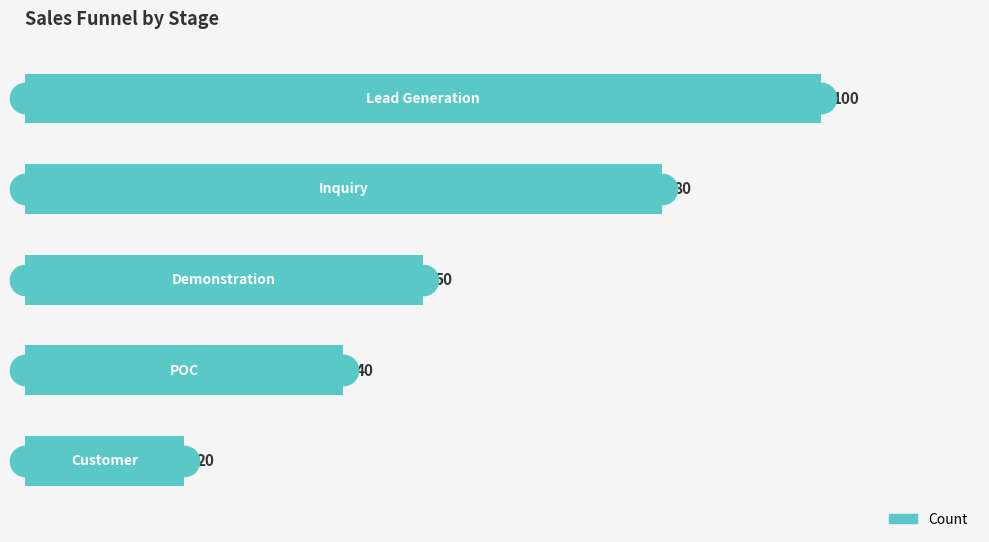

What is the value of the 2nd bar from the top?

80